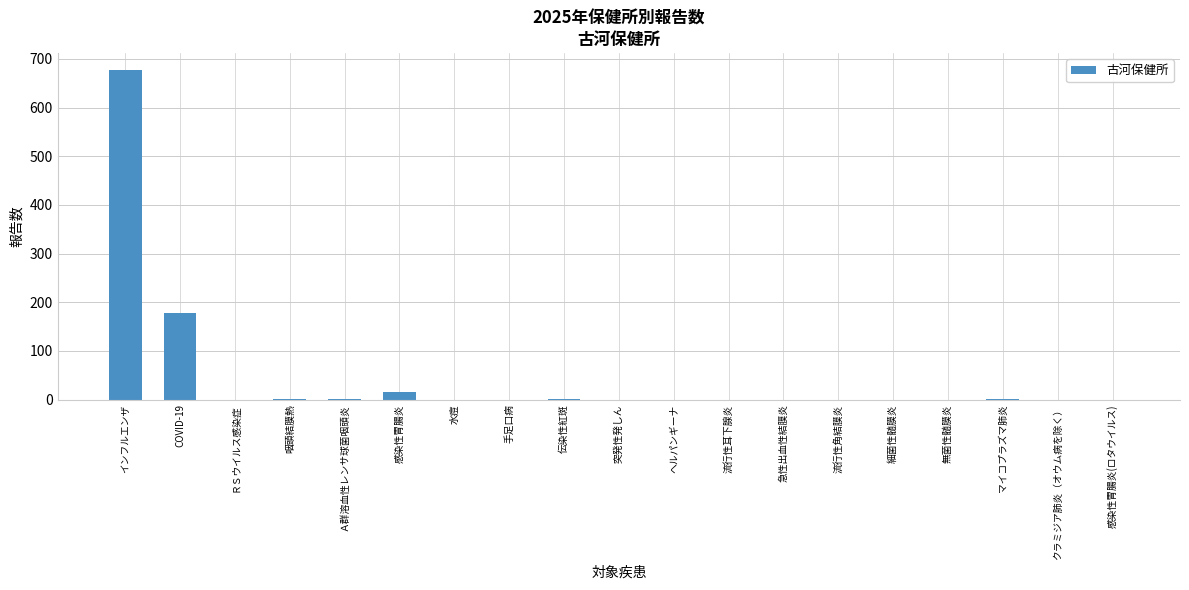

Which has a higher value, 流行性角結膜炎 or 感染性胃腸炎?

感染性胃腸炎